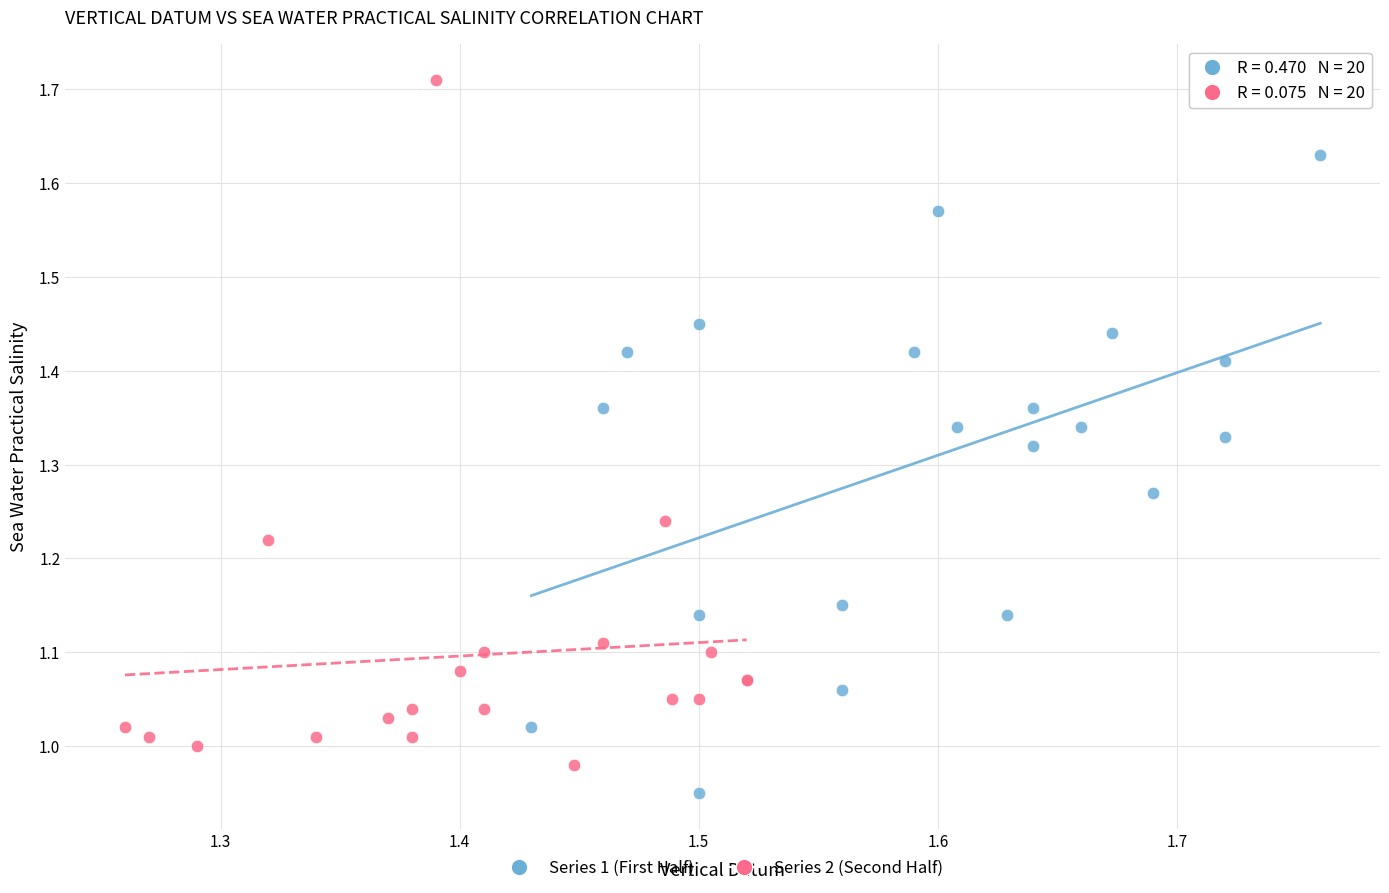

What are all the series names shown in the legend?

Series 1 (First Half), Series 2 (Second Half)